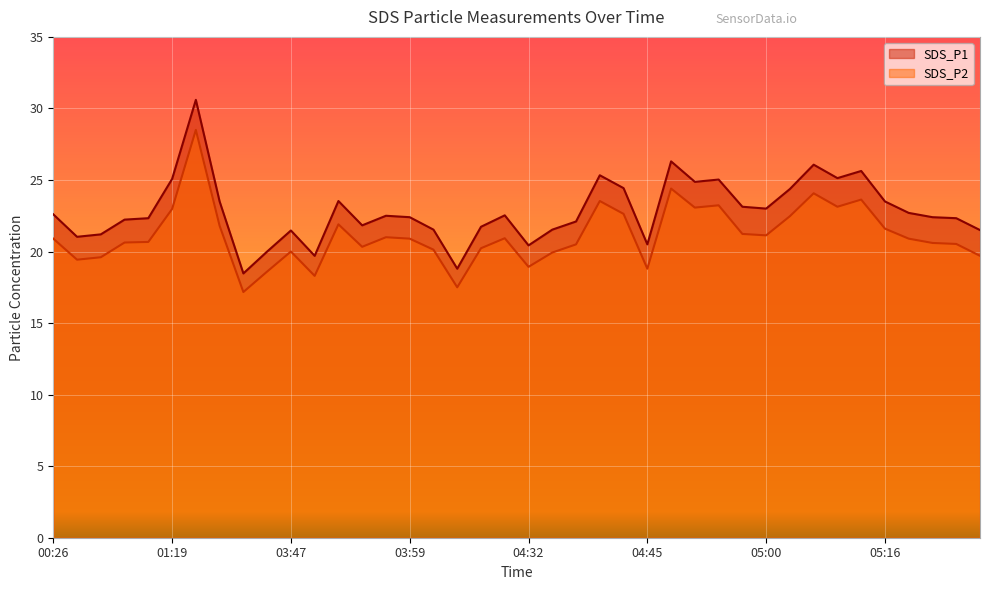

Where is SDS_P2 nearest to the value 22?

03:52